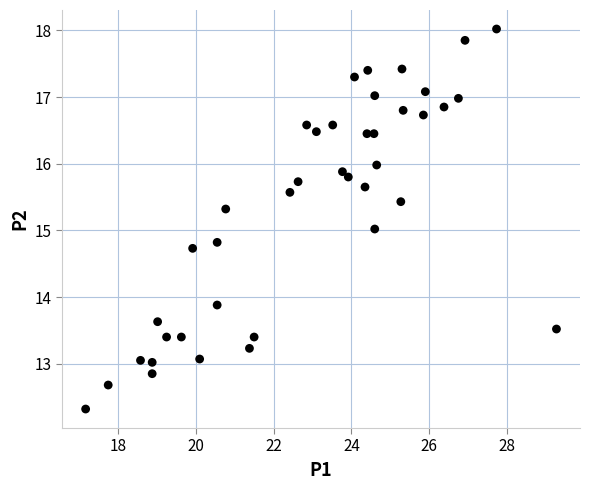

What is the range of X values (max minus min)?

12.1